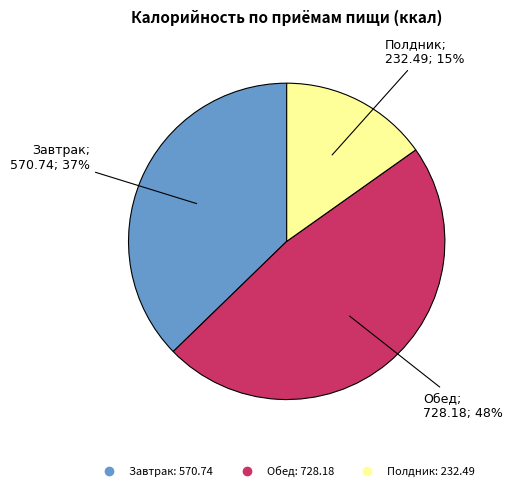

To the nearest percent, what is the combined percentage of Завтрак and Полдник?

52%